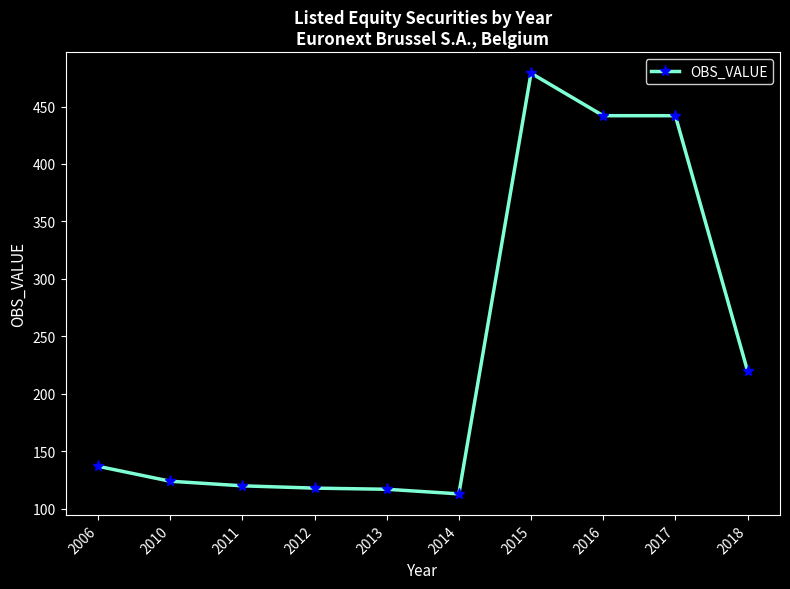

How many lines are shown in the chart?

1